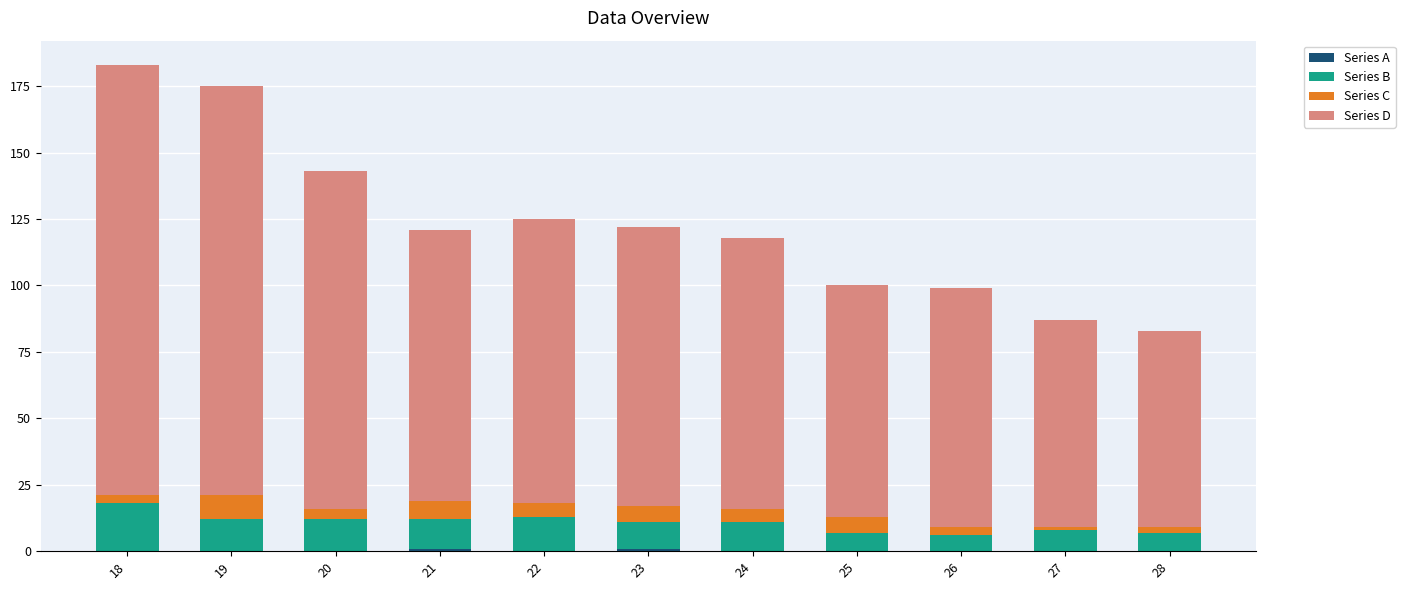

What is the total value across all series at 25?

100